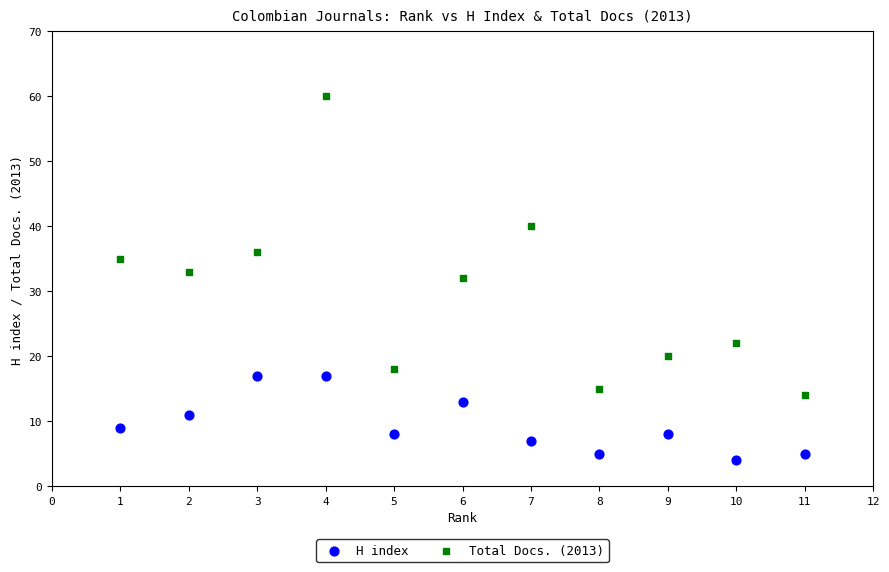

Across all data points, what is the range of X values (max minus min)?

10